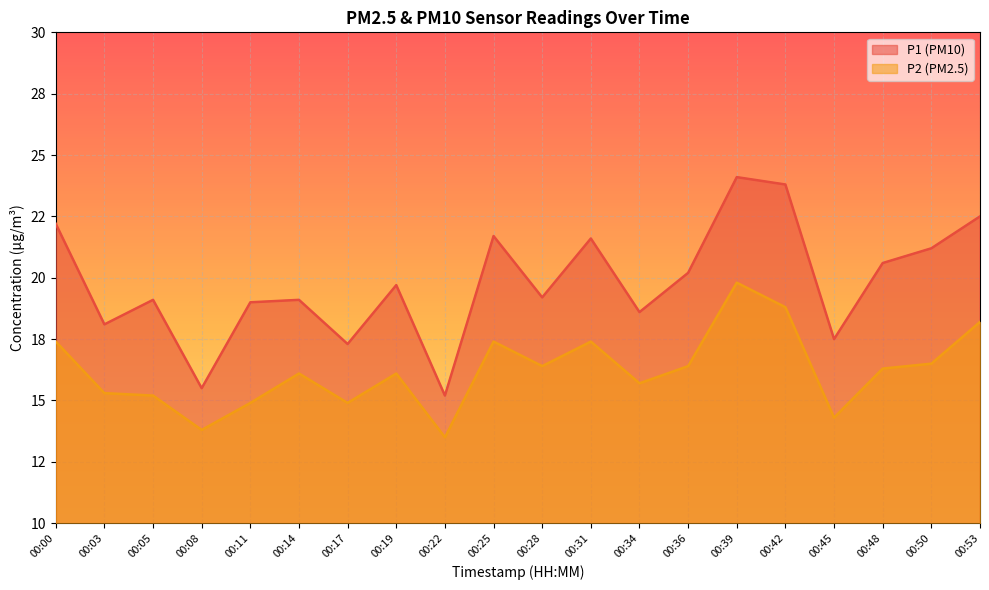

Rank the categories by P2 value from highest to lowest.

00:39, 00:42, 00:53, 00:00, 00:25, 00:31, 00:50, 00:28, 00:36, 00:48, 00:14, 00:19, 00:34, 00:03, 00:05, 00:11, 00:17, 00:45, 00:08, 00:22